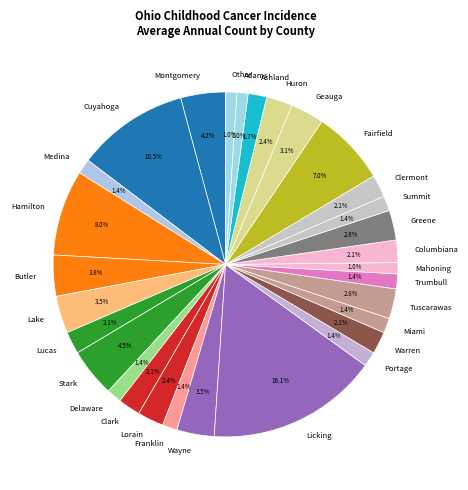

Is the sum of Licking and Mahoning greater than half?

No